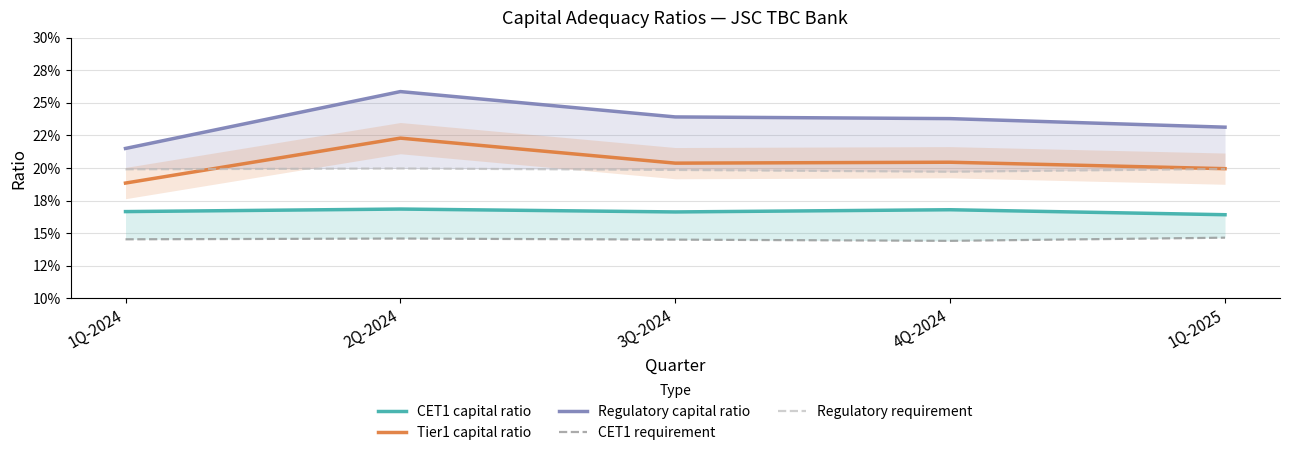

What is the value of the CET1 capital ratio point at the 2nd from the left?

0.2